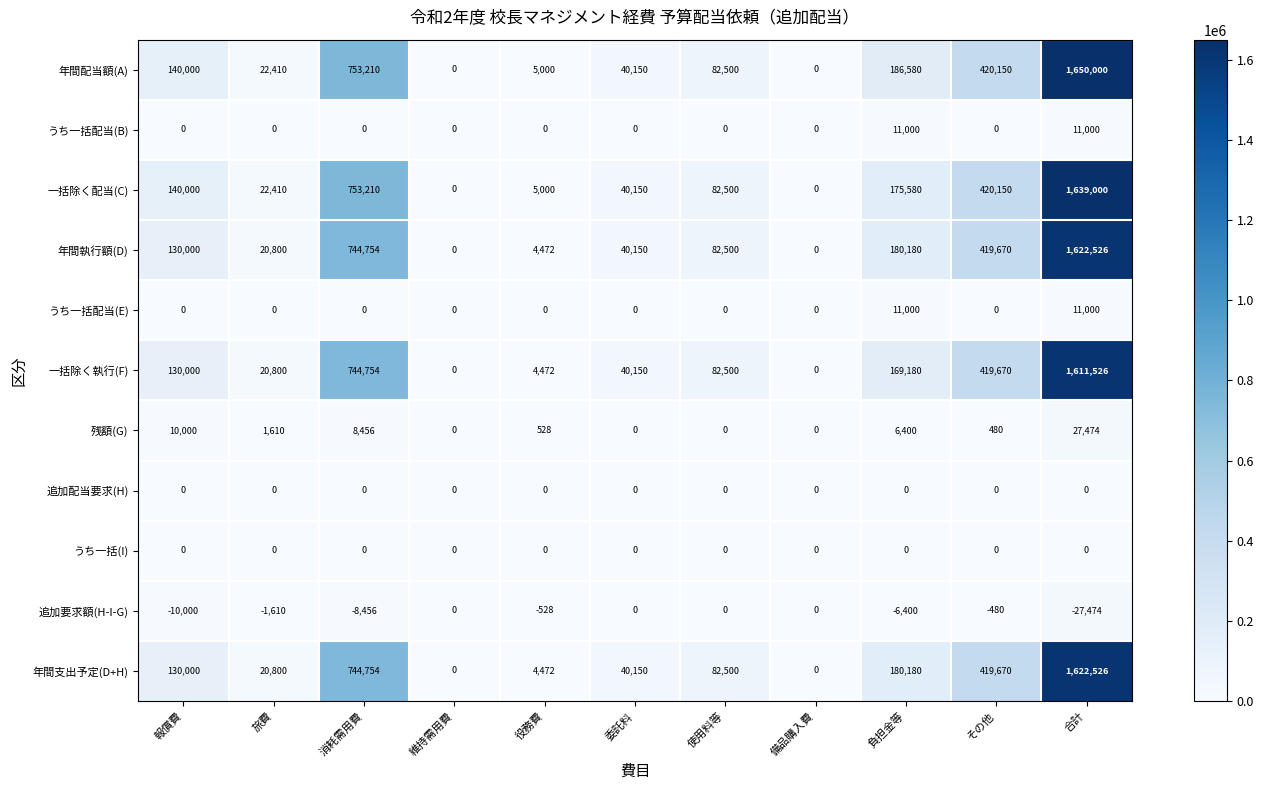

Is it true that 追加配当要求(H) equals 0 at 役務費?

True